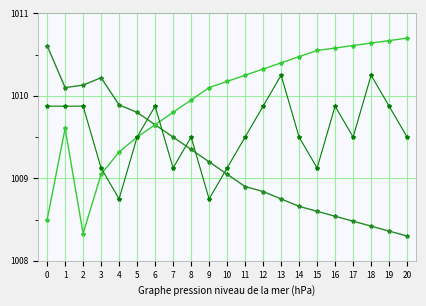

What is the difference between the maximum and second lowest values in the BME280_pressure series?

1.1